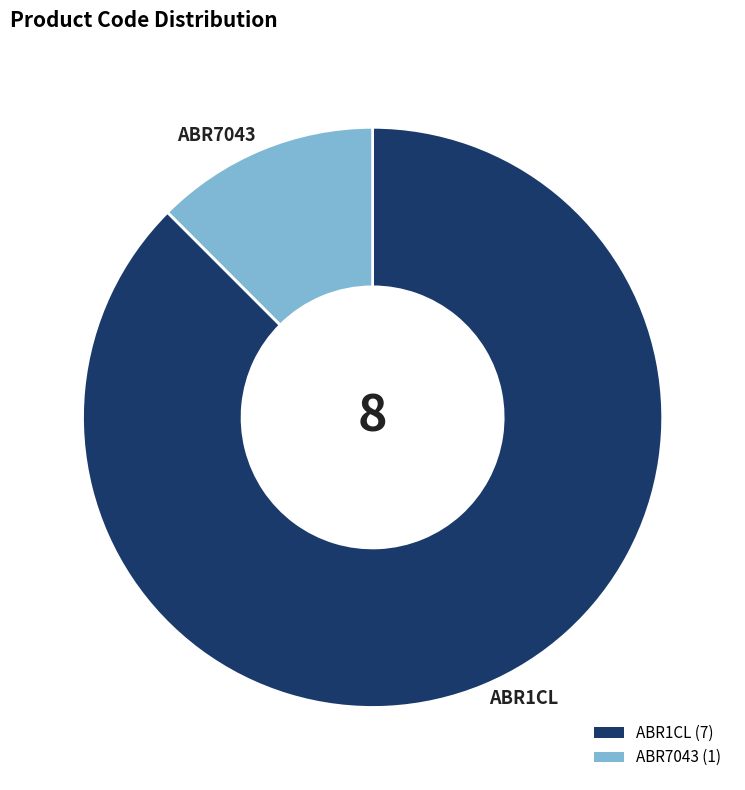

Count the number of slices in the pie.

2